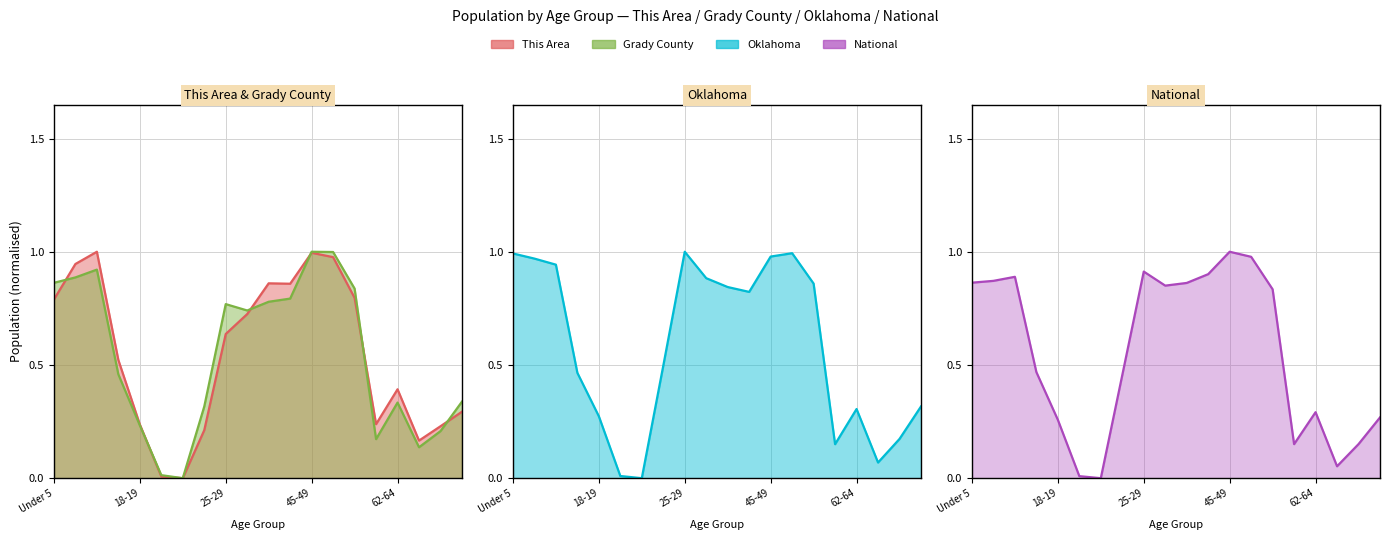

In Grady County, how many points are higher than both neighbors (excluding endpoints)?

4